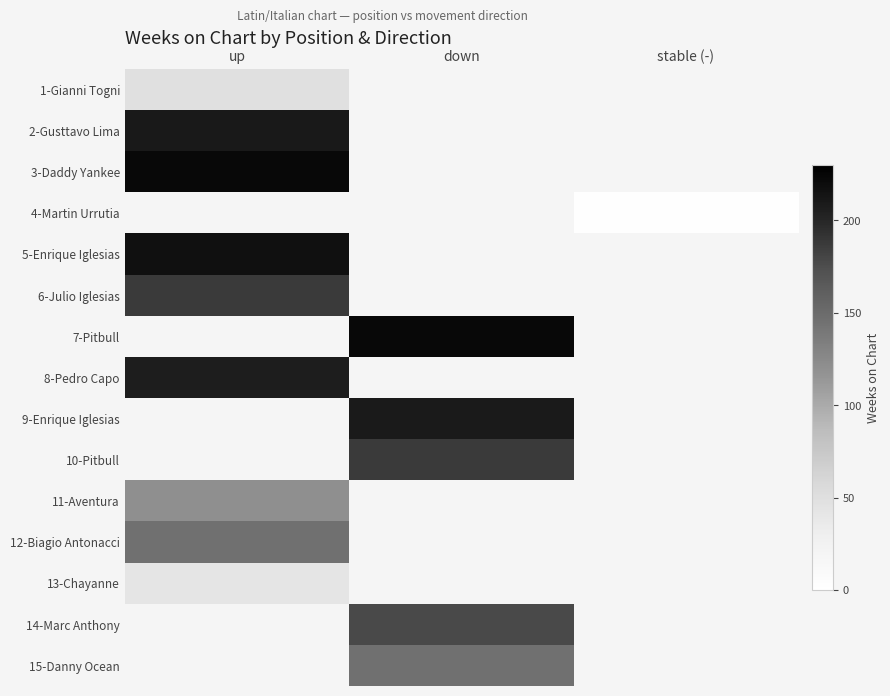

What is the greatest value displayed?

223.0